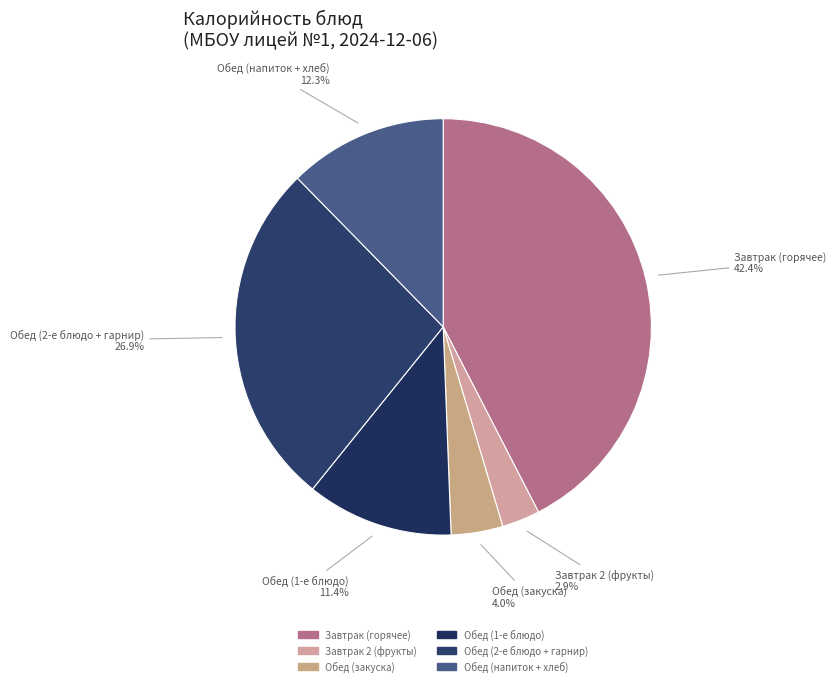

Count the number of slices in the pie.

6